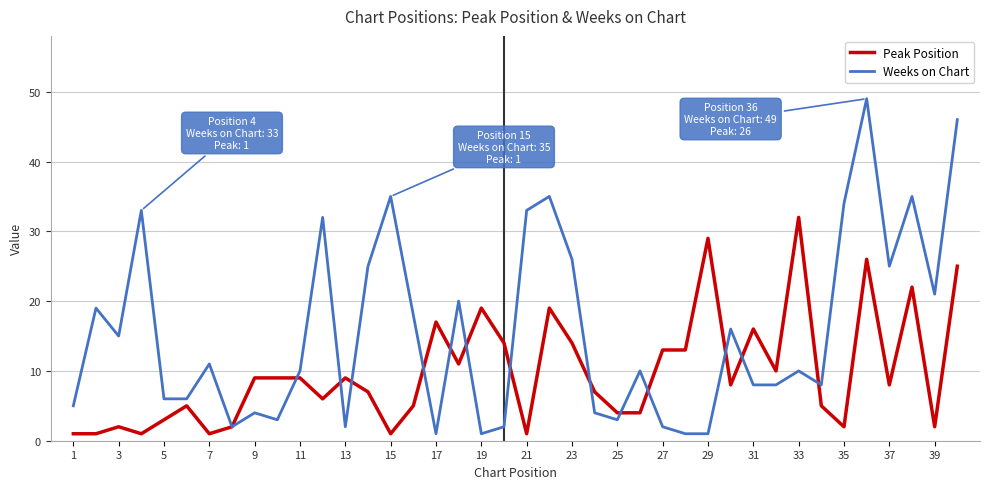

What is the greatest value displayed?

49